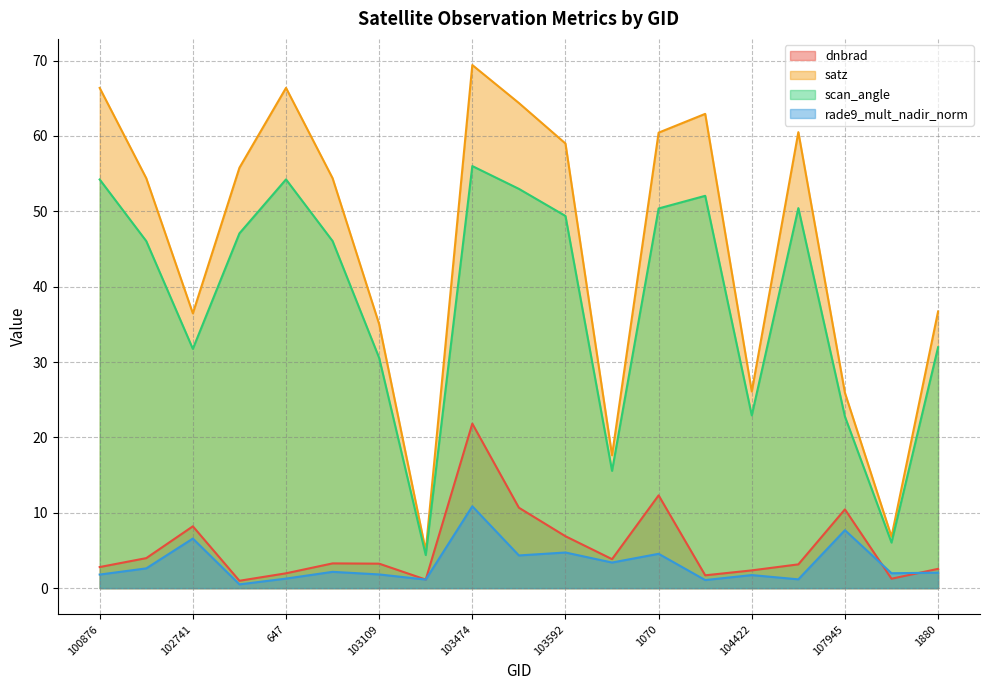

Does the chart display data point markers on the line(s)?

No